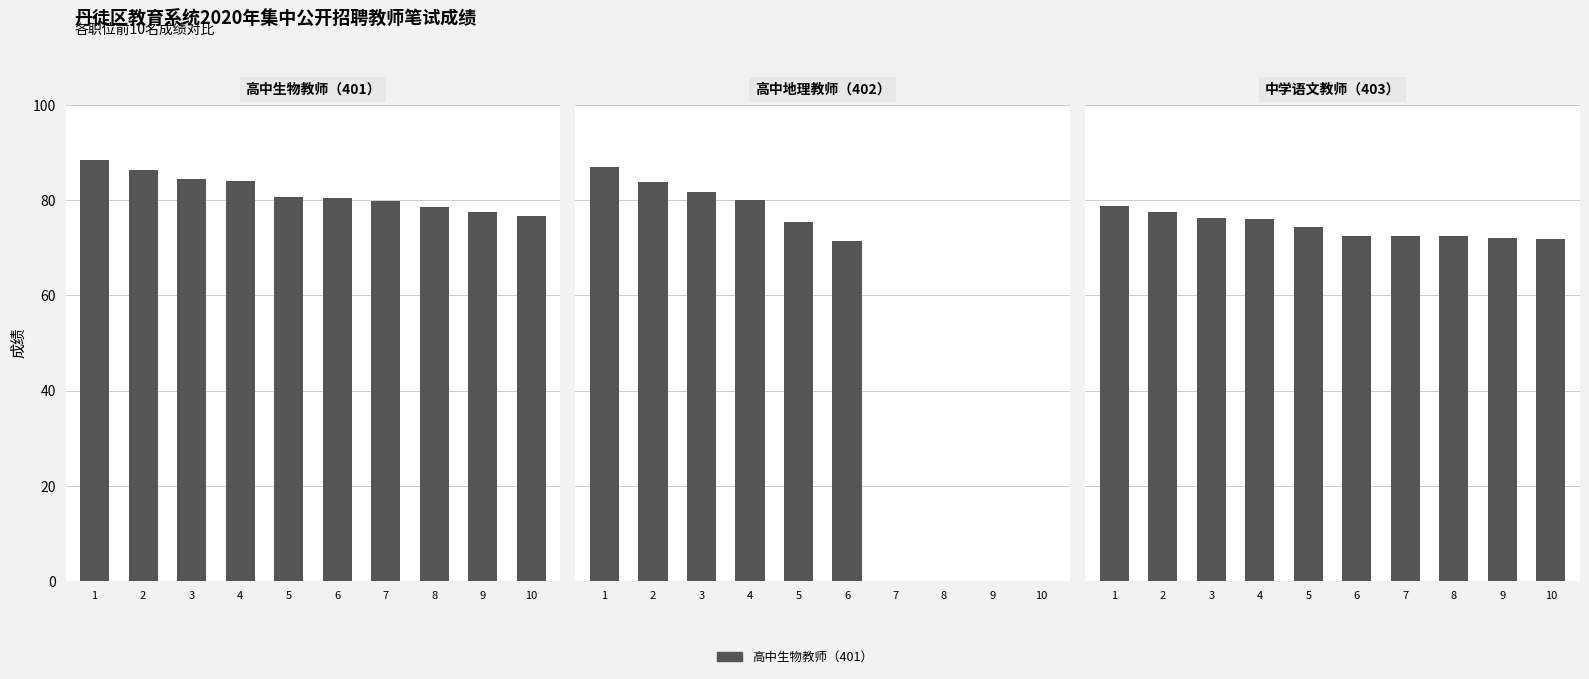

What is the sum of the 高中生物教师（401） values at 5 and 3?

165.2